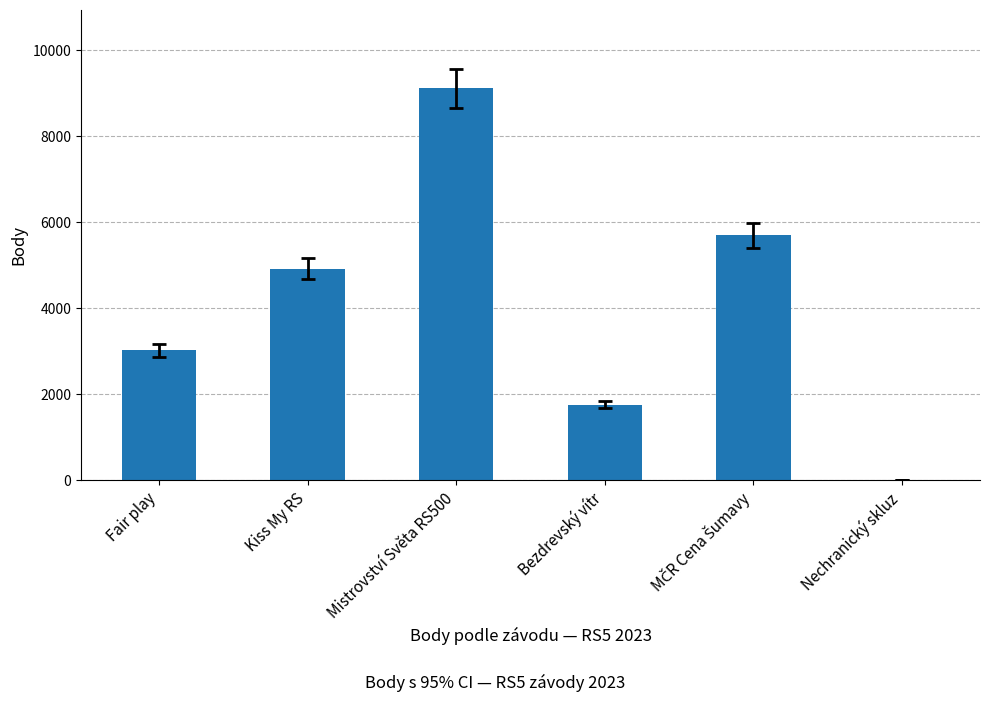

Between Bezdrevský vítr and Nechranický skluz, which is larger?

Bezdrevský vítr